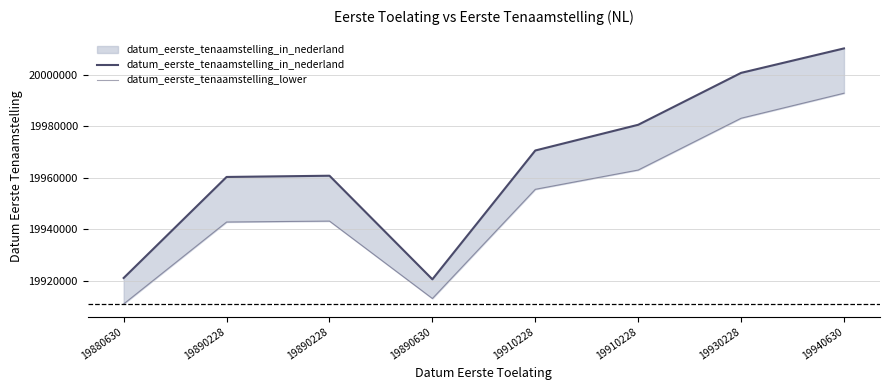

At which category is the sum across all series the highest?

19940630